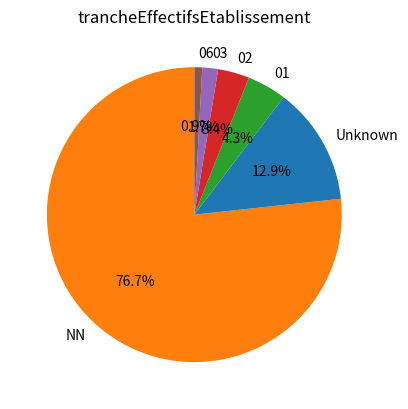

Combined, do 02 and 01 account for over 50%?

No